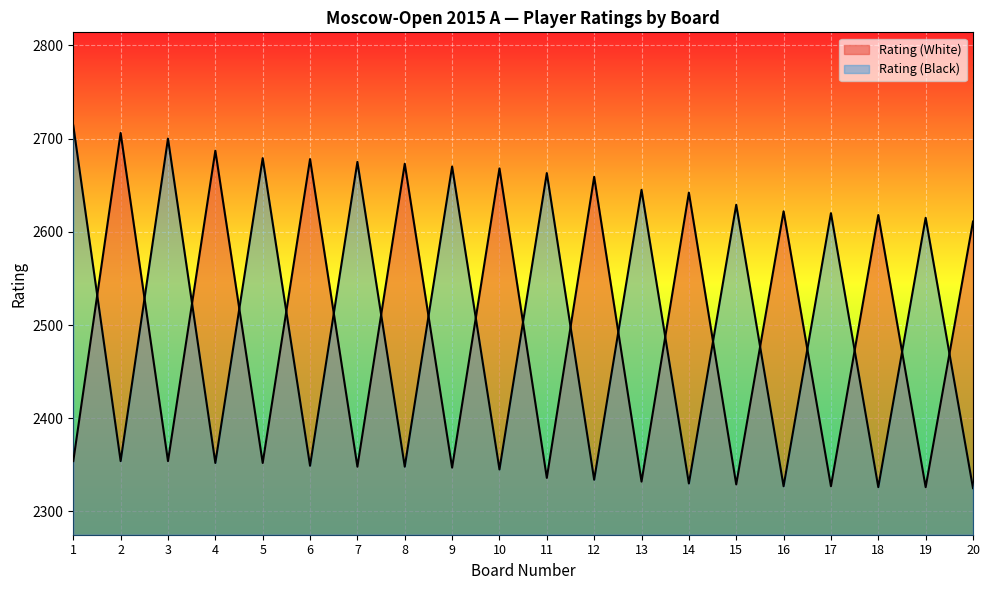

How many times do Rating (White) and Rating (Black) cross each other?

19